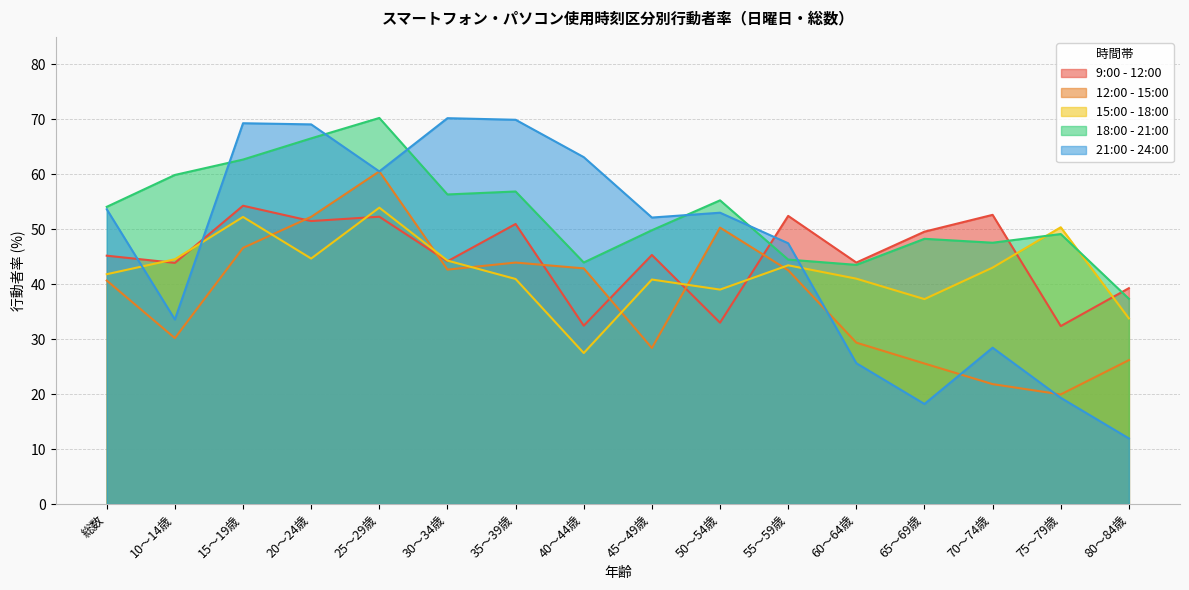

What is the difference between the highest and lowest values at 60～64歳?

18.3